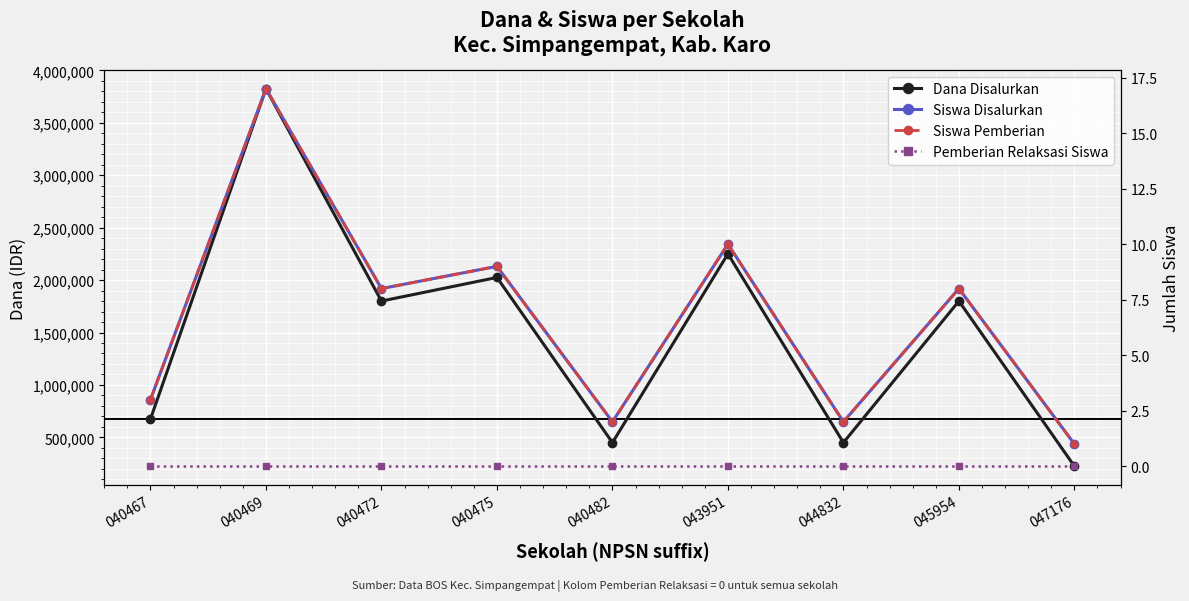

How many lines are shown in the chart?

4